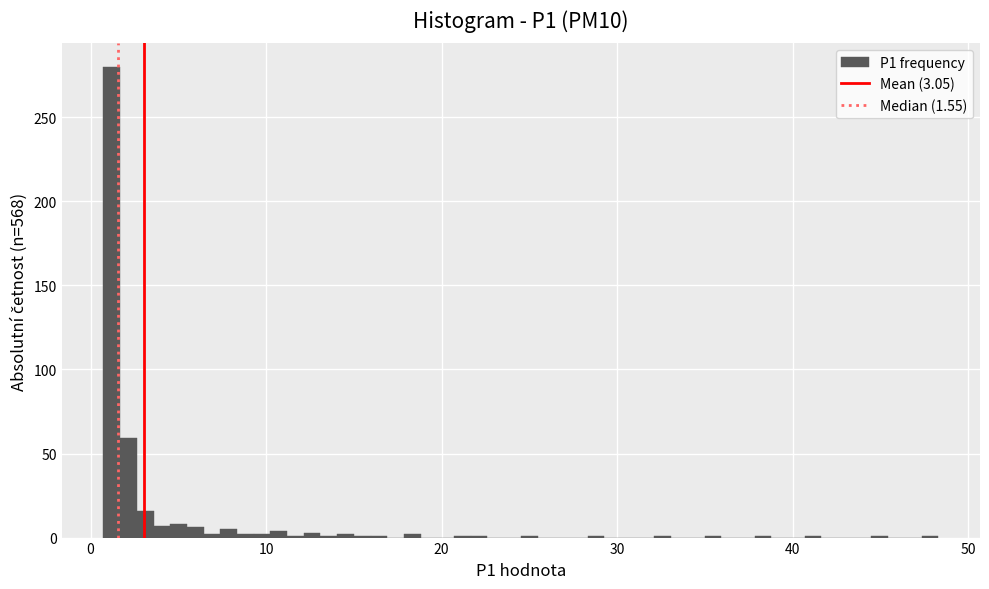

Read against the x-axis, roughly where is the centre of the tallest bar?

1